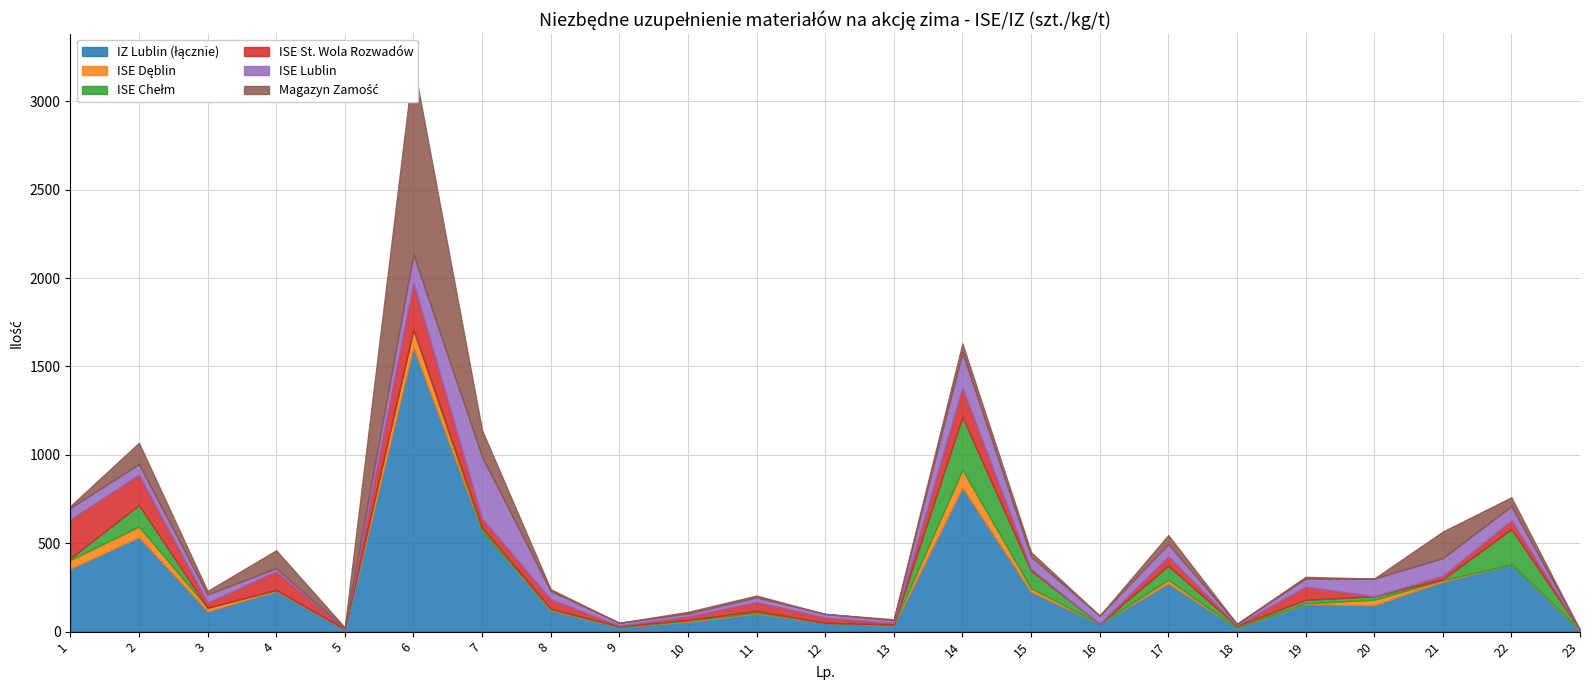

True or false: ISE St. Wola Rozwadów has more than 1 interior local peaks.

True